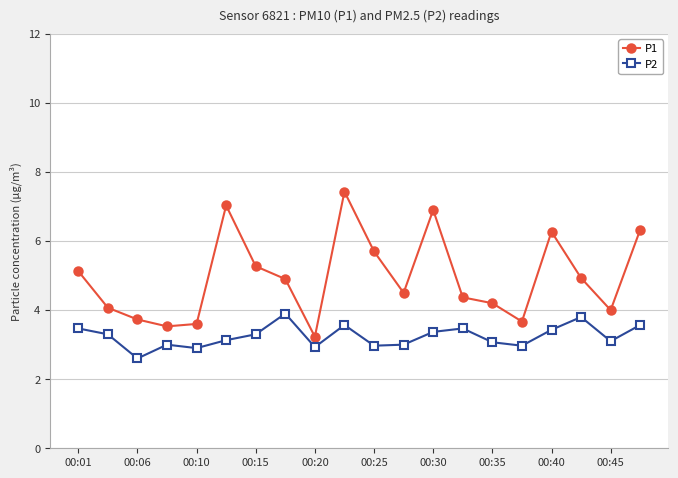

What is the difference between the maximum and minimum values in the P1 series?

4.2